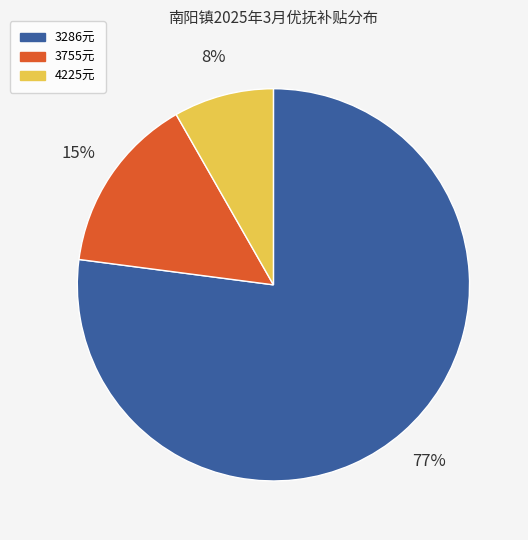

Does any single category account for the majority?

Yes